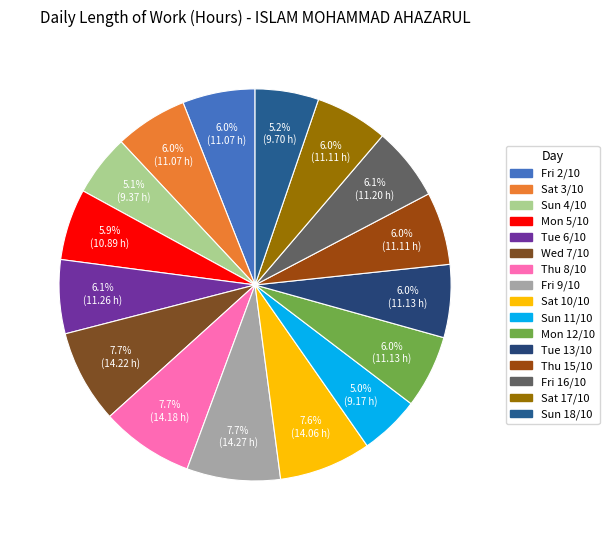

What is the change in value from Fri 2/10 to Tue 13/10?

+0.1